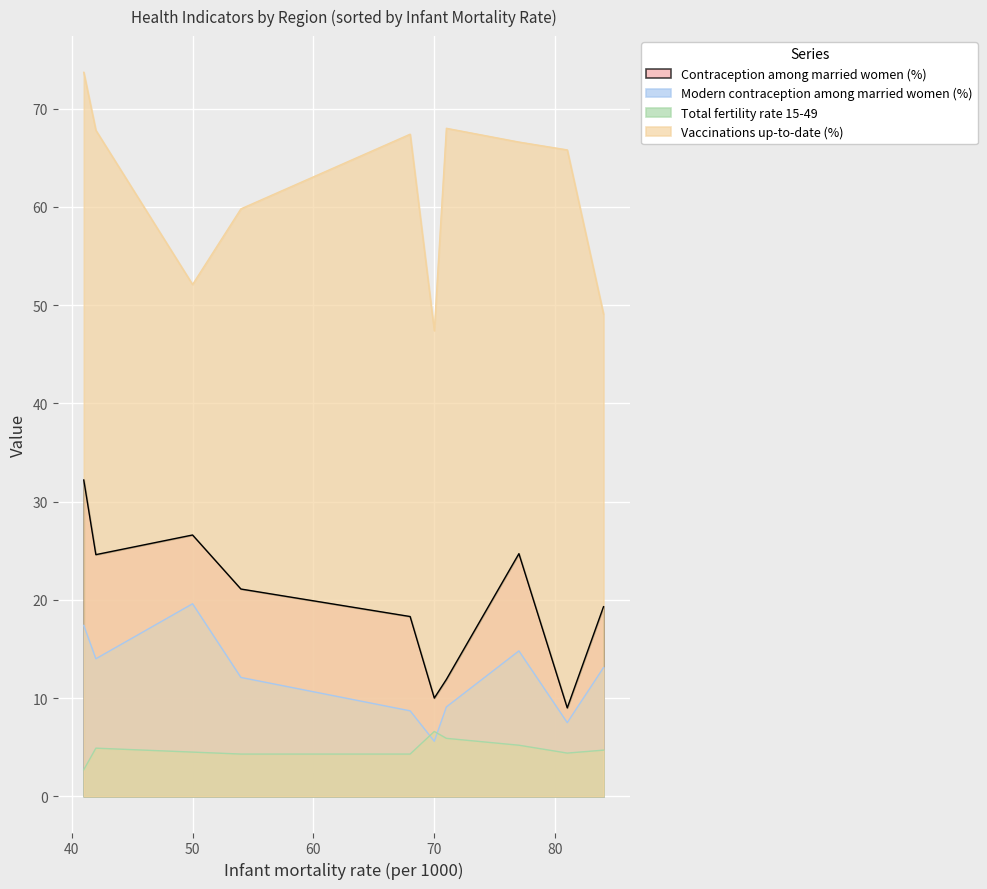

True or false: Vaccinations up-to-date (%) and Modern contraception among married women (%) intersect in this chart.

False